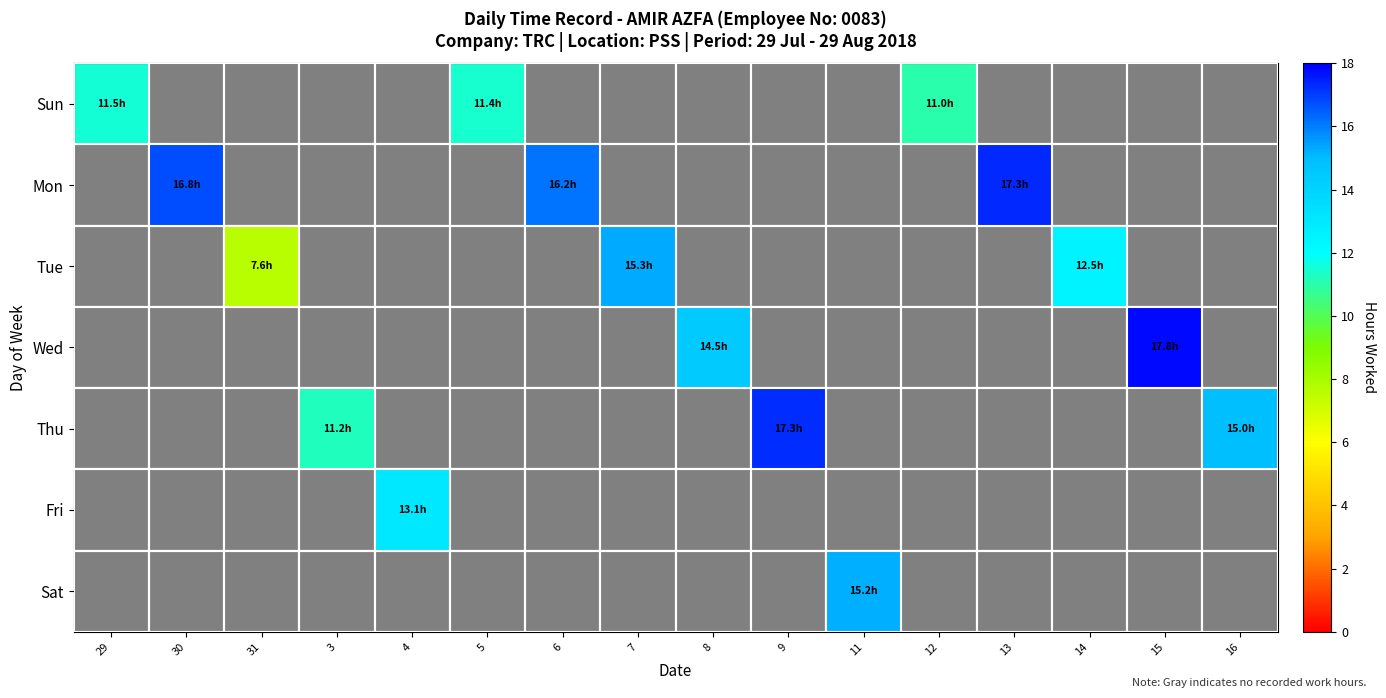

At how many categories does at least one series exceed 12?

11